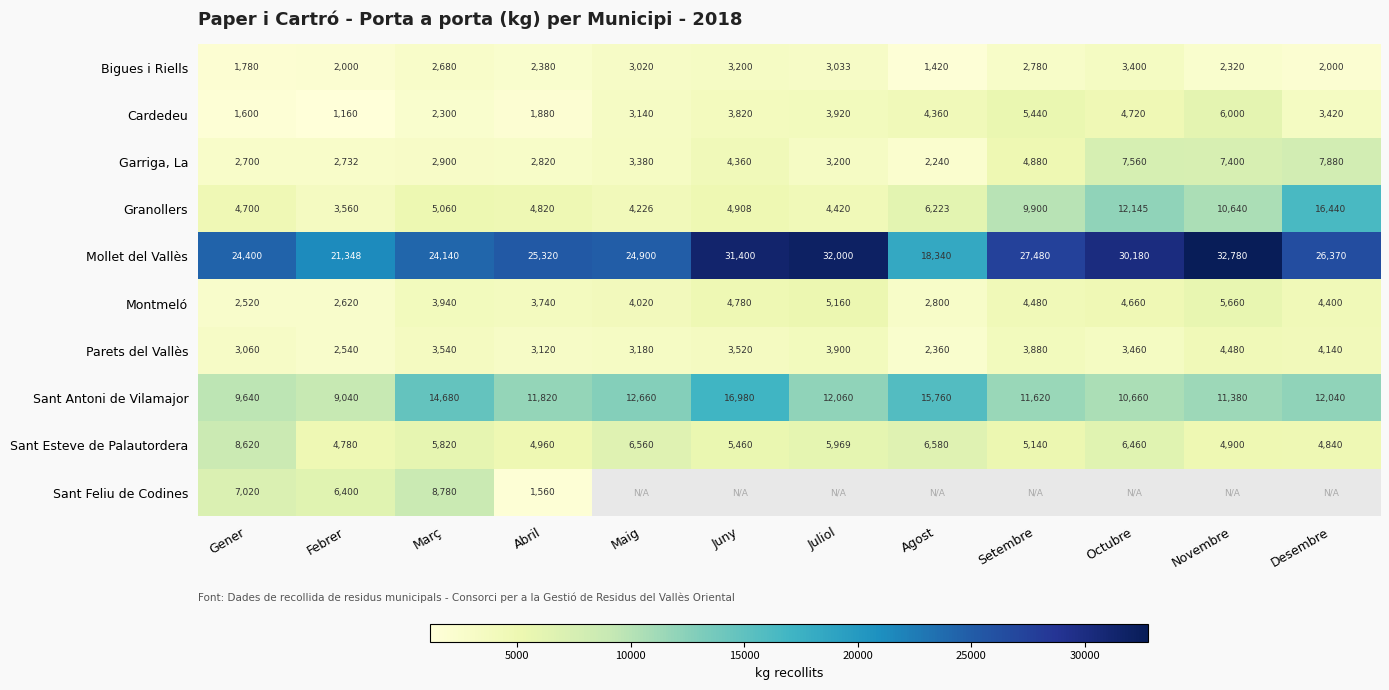

At which label does Garriga, La reach its minimum?

Agost